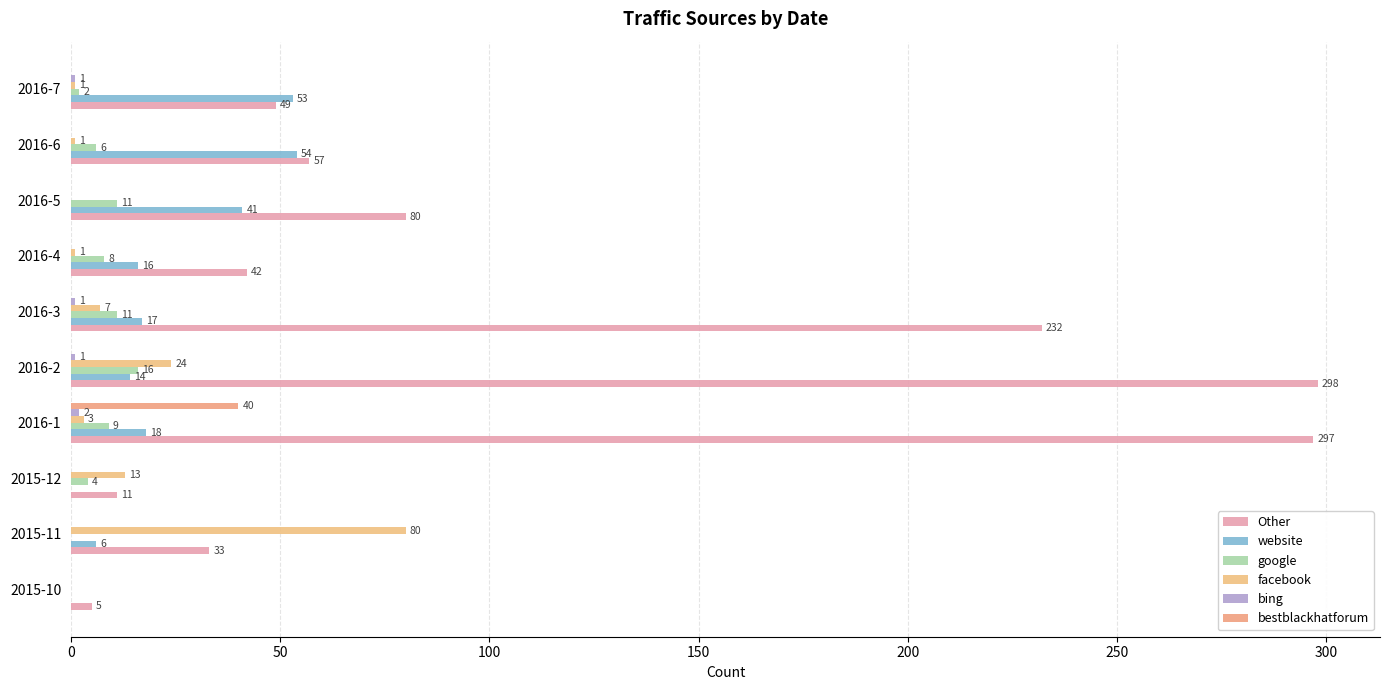

What is the difference between the maximum and second lowest values in the google series?

16